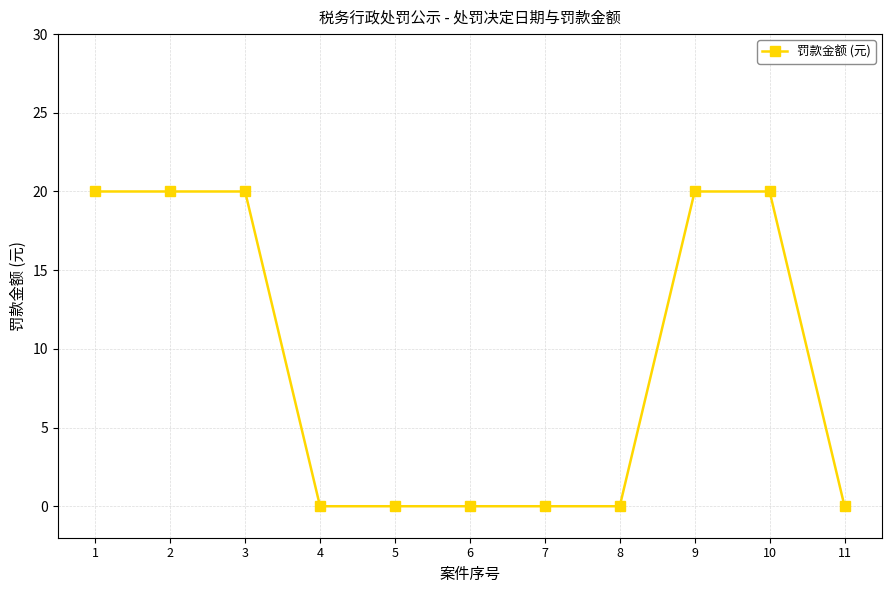

Reading right to left, what are all the values shown in this chart?

11=0	10=20	9=20	8=0	7=0	6=0	5=0	4=0	3=20	2=20	1=20